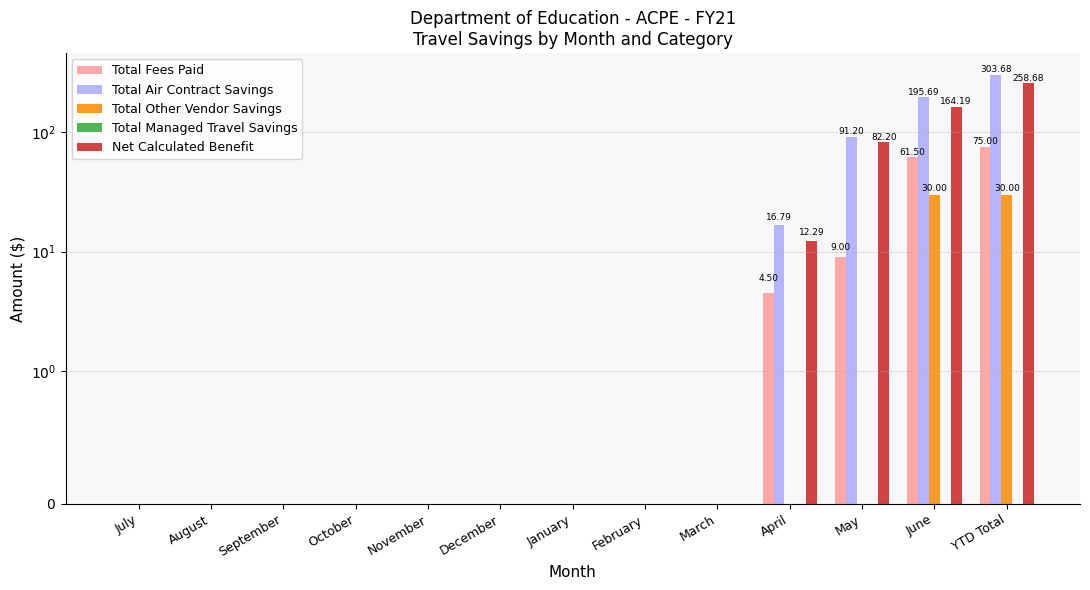

Are the bars horizontal?

No